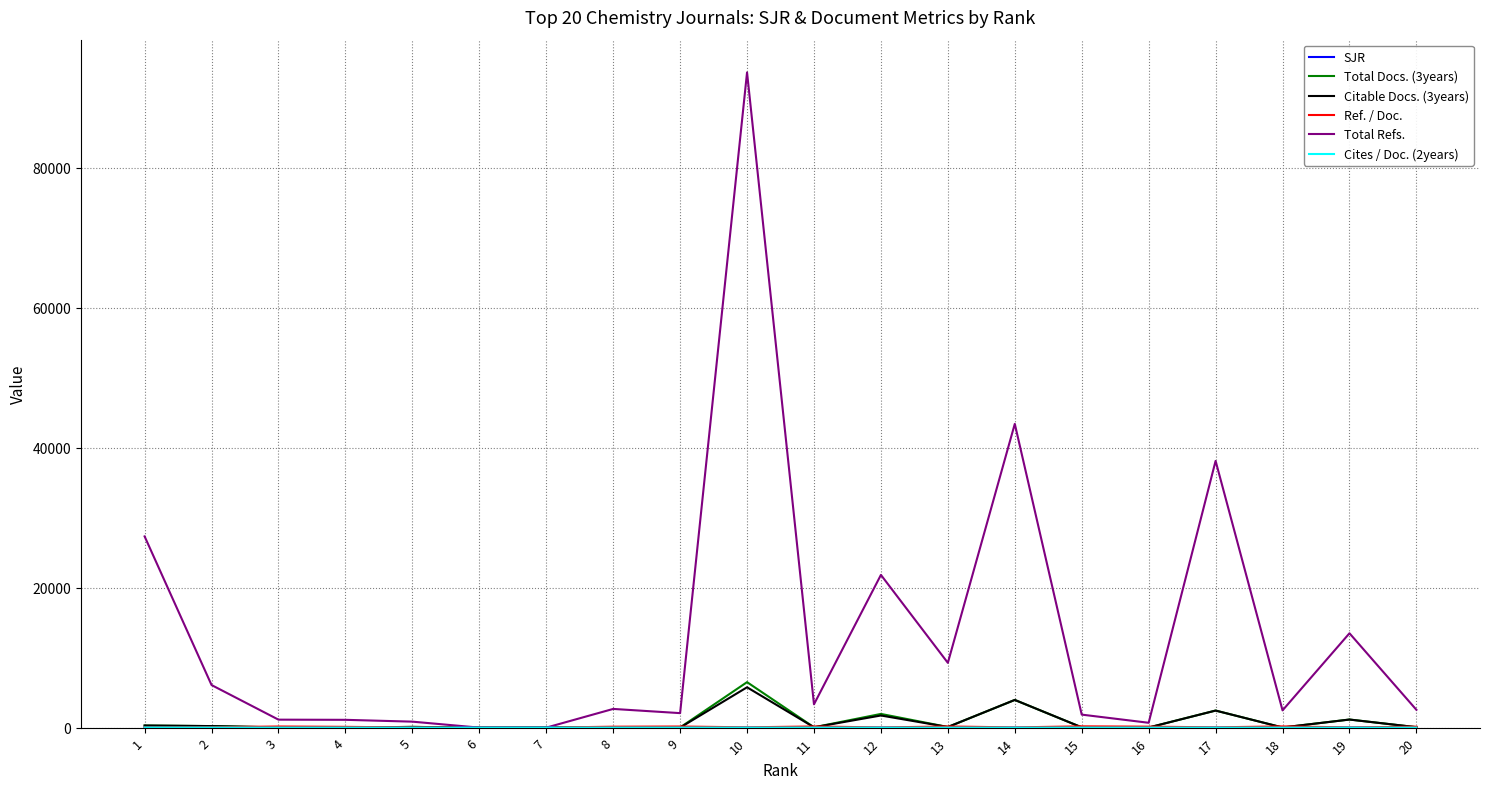

What is the difference between the highest and lowest values at 19?

13481.7